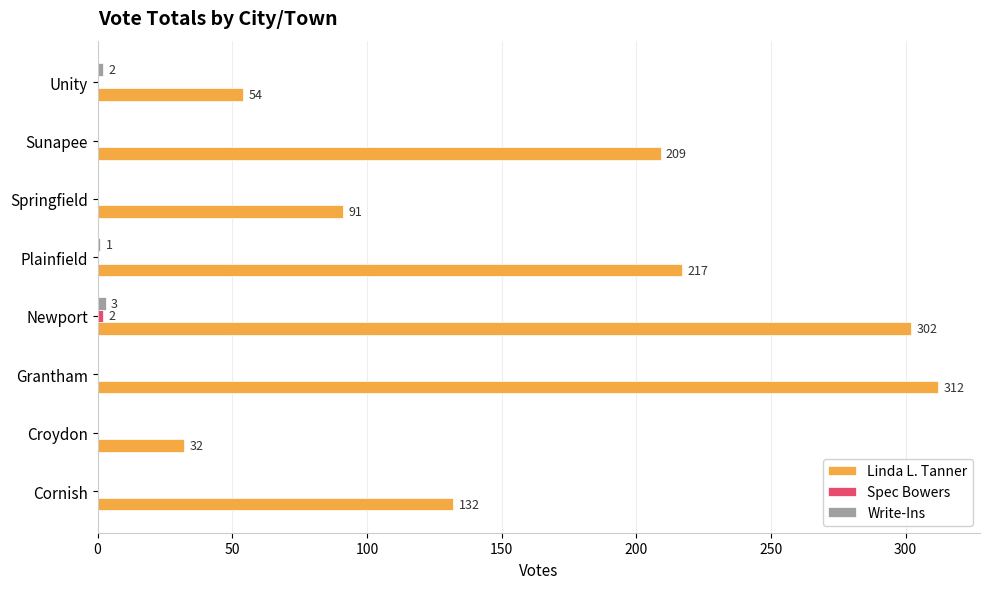

Which category has the highest value across all series?

Grantham